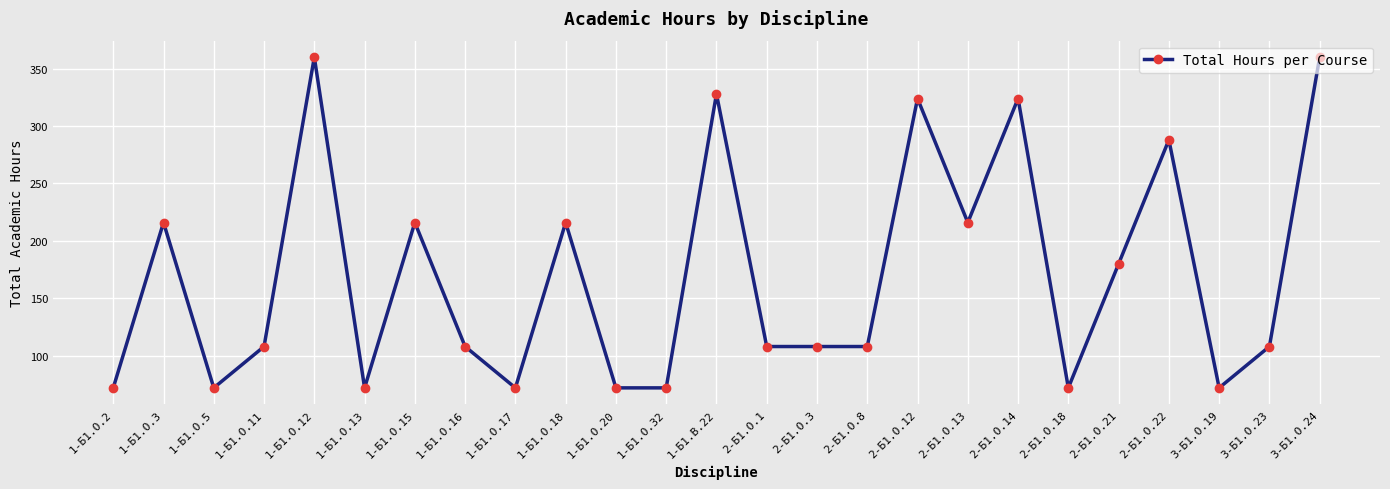

Reading left to right, what are all the values shown in this chart?

72	216	72	108	360	72	216	108	72	216	72	72	328	108	108	108	324	216	324	72	180	288	72	108	360